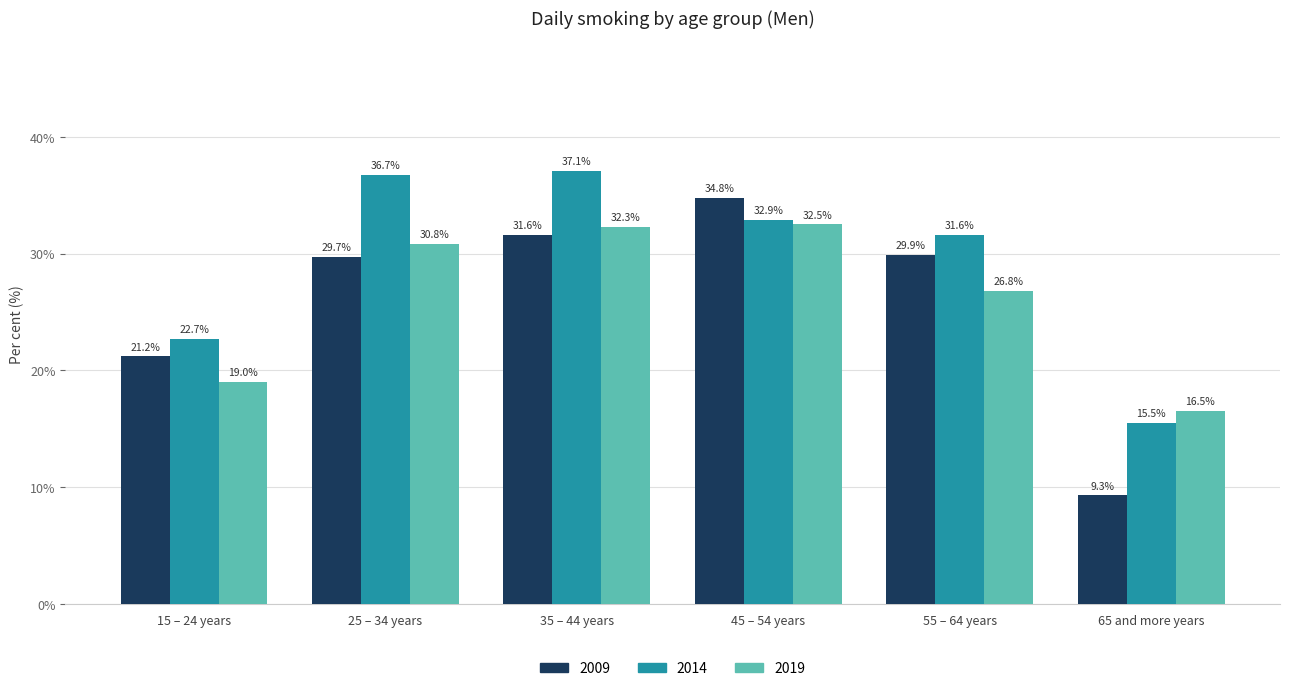

Rank the categories by 2014 value from highest to lowest.

35 – 44 years, 25 – 34 years, 45 – 54 years, 55 – 64 years, 15 – 24 years, 65 and more years